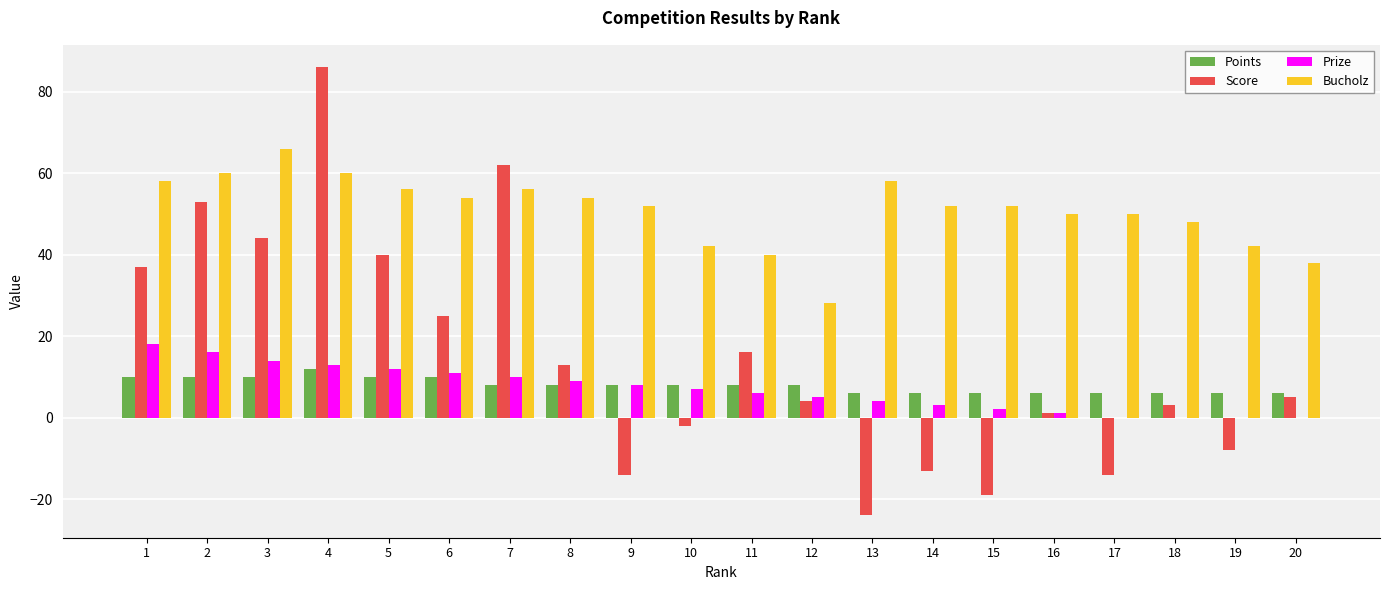

Which series has the largest range (max minus min)?

Score